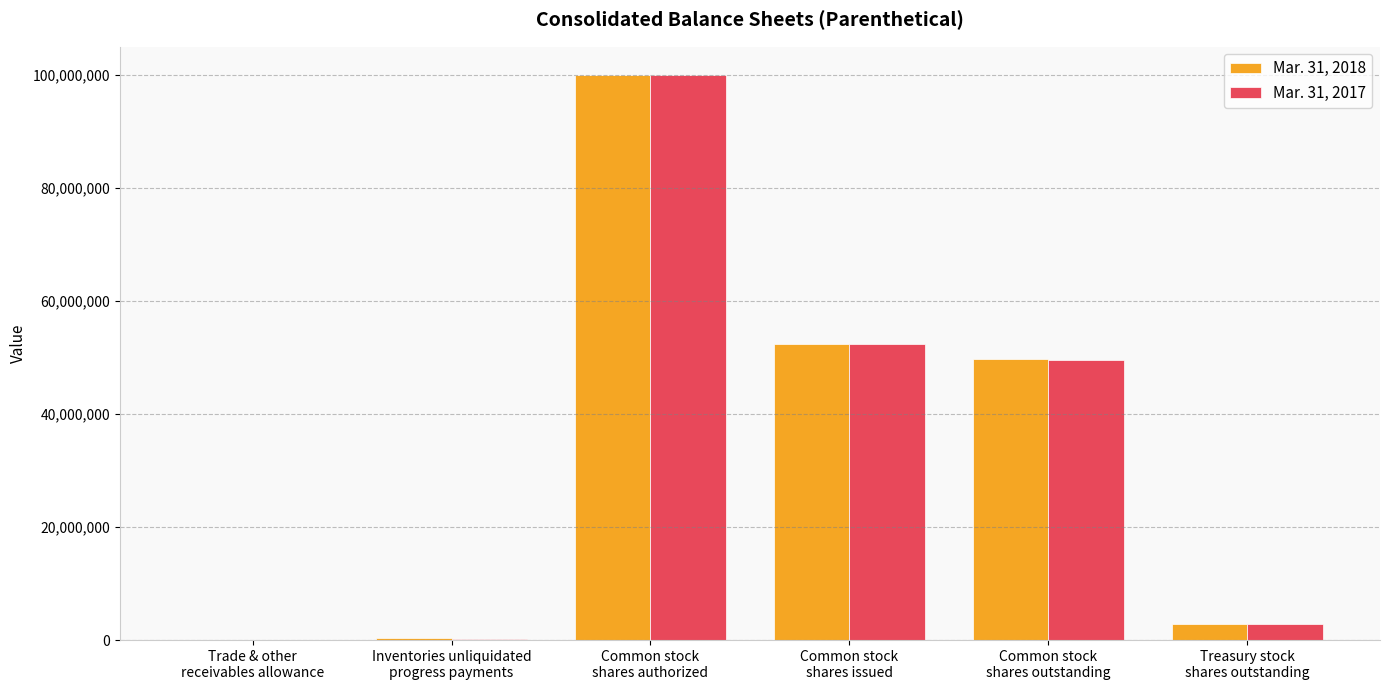

Count the number of data series in this chart.

2